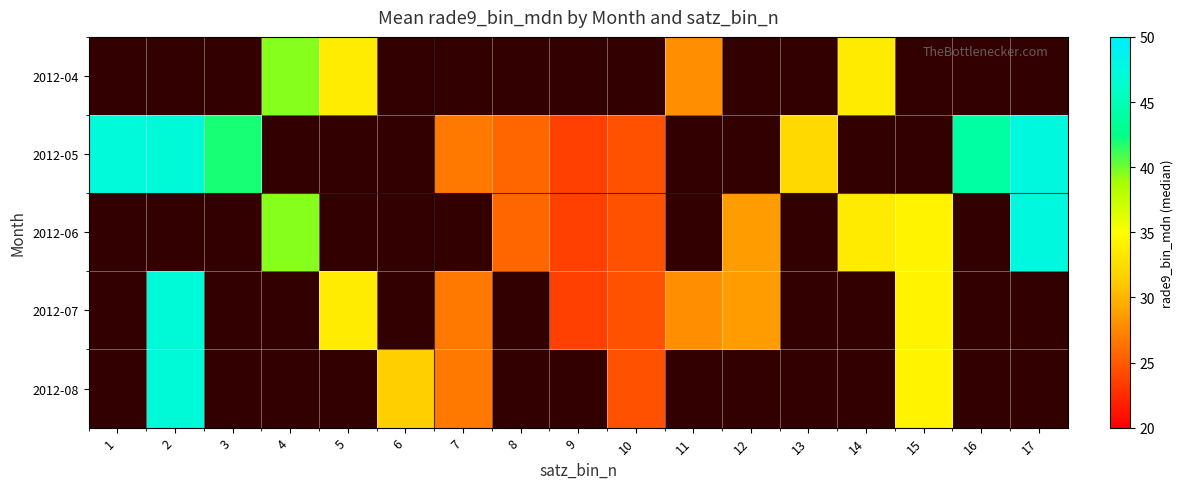

How many positive values does the 2012-07 series have?

8